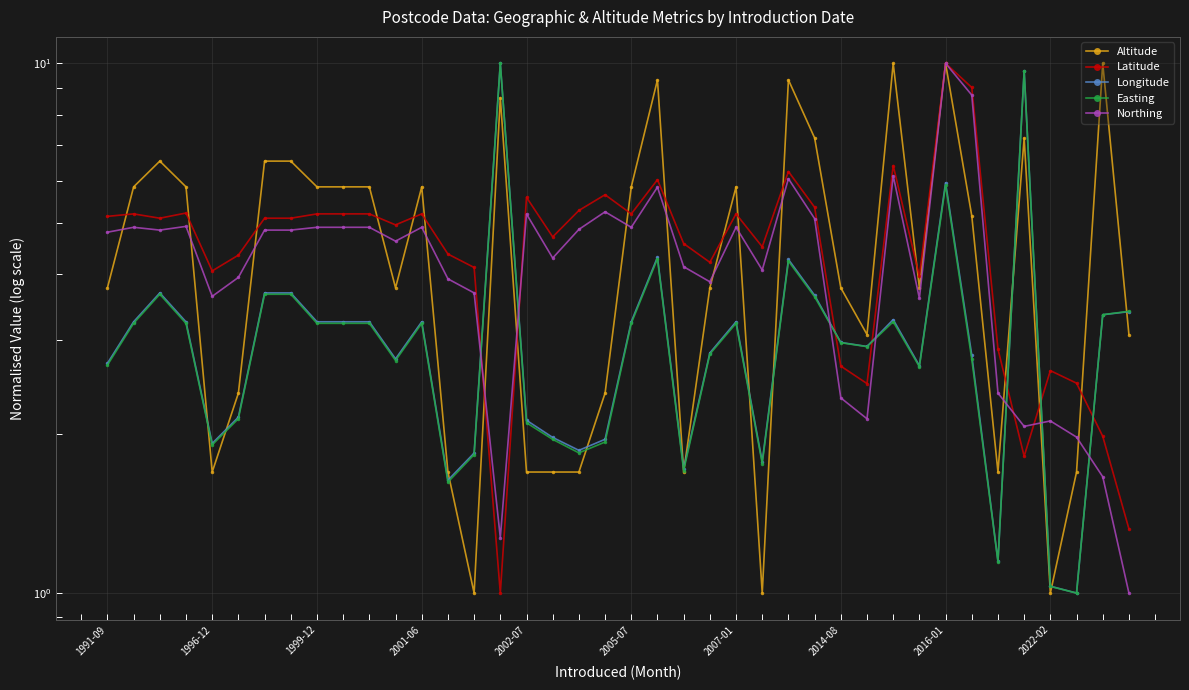

What is the spread (max minus min) of values at 2005-07?

2.6